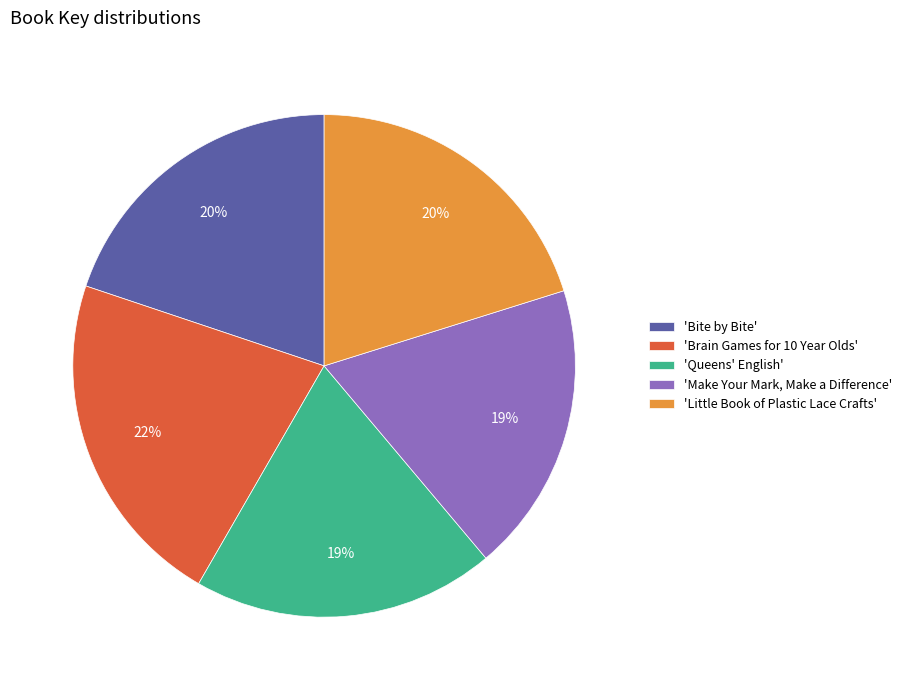

Is there any slice that represents more than half of the pie?

No